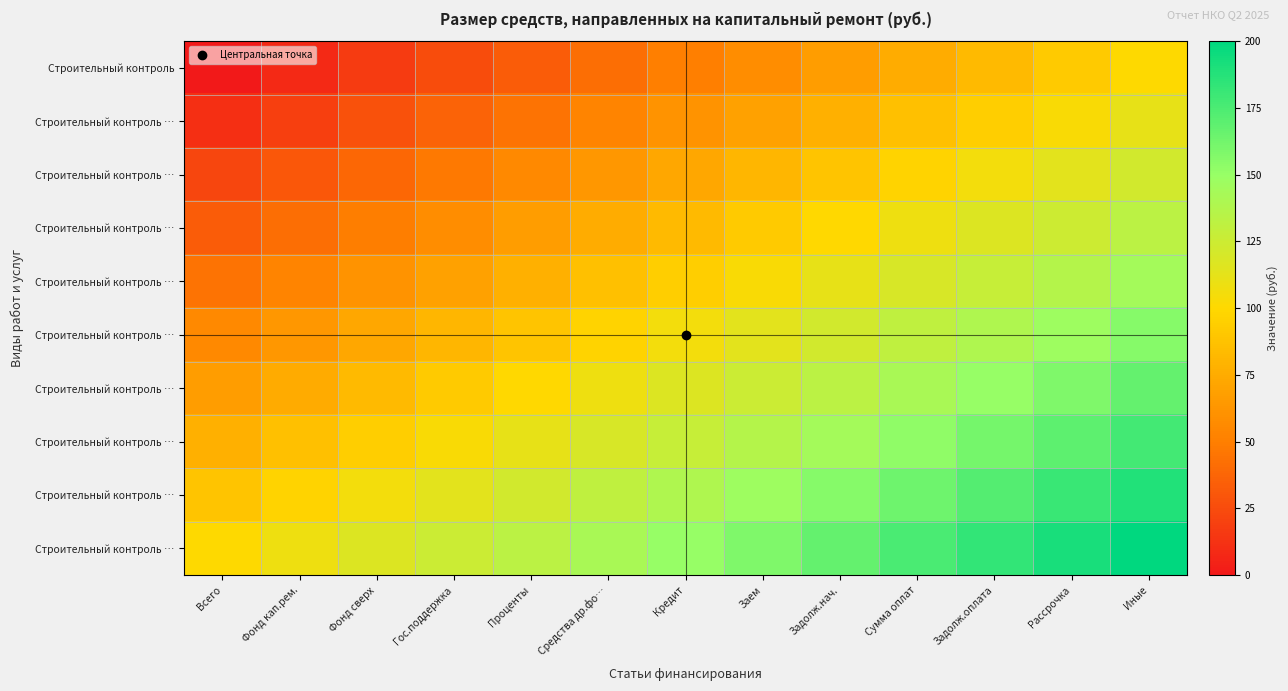

At which category is the sum across all series the highest?

Иные